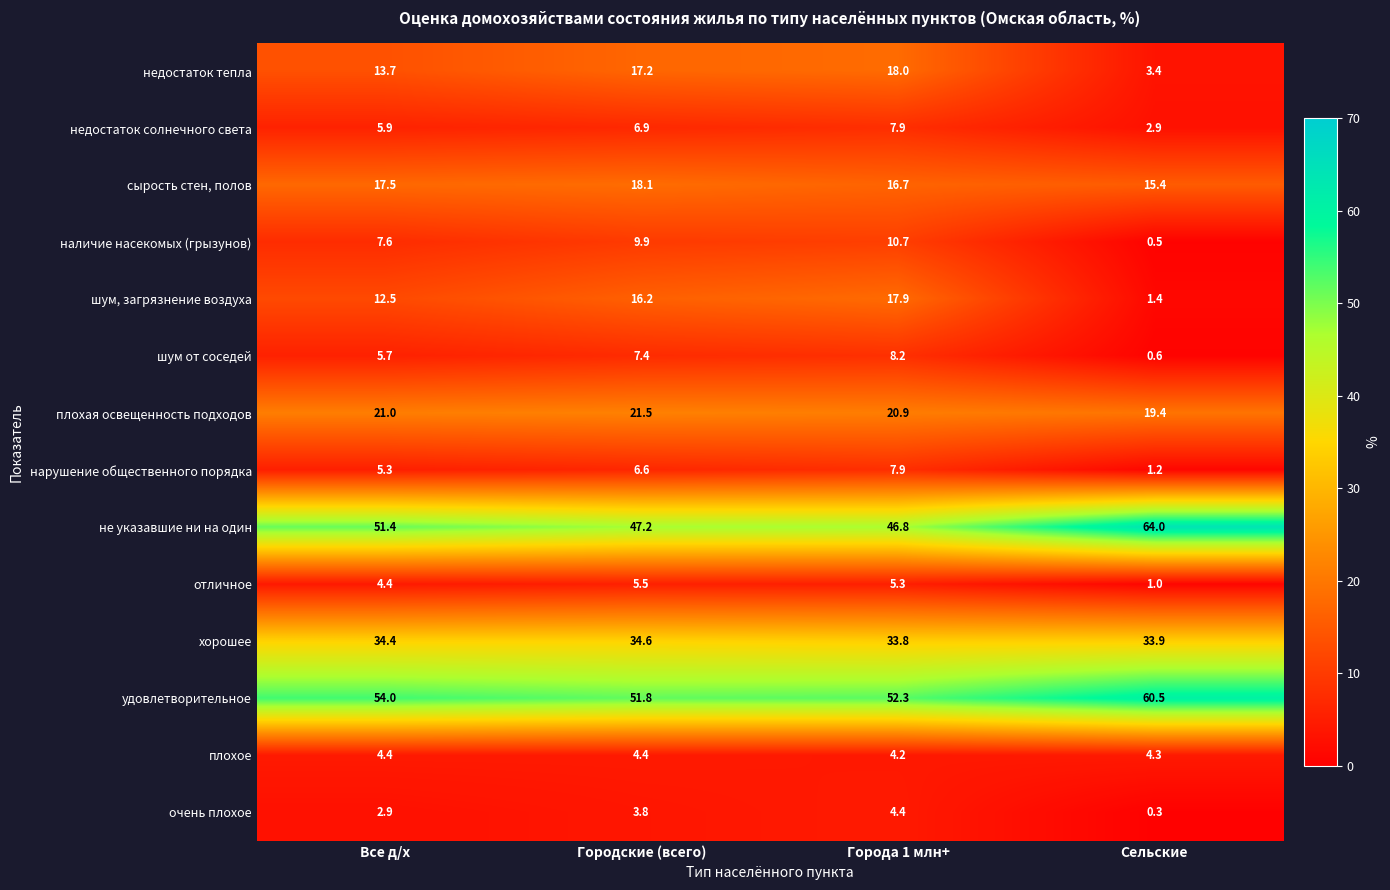

What is the average value of the наличие насекомых (грызунов) series?

7.2